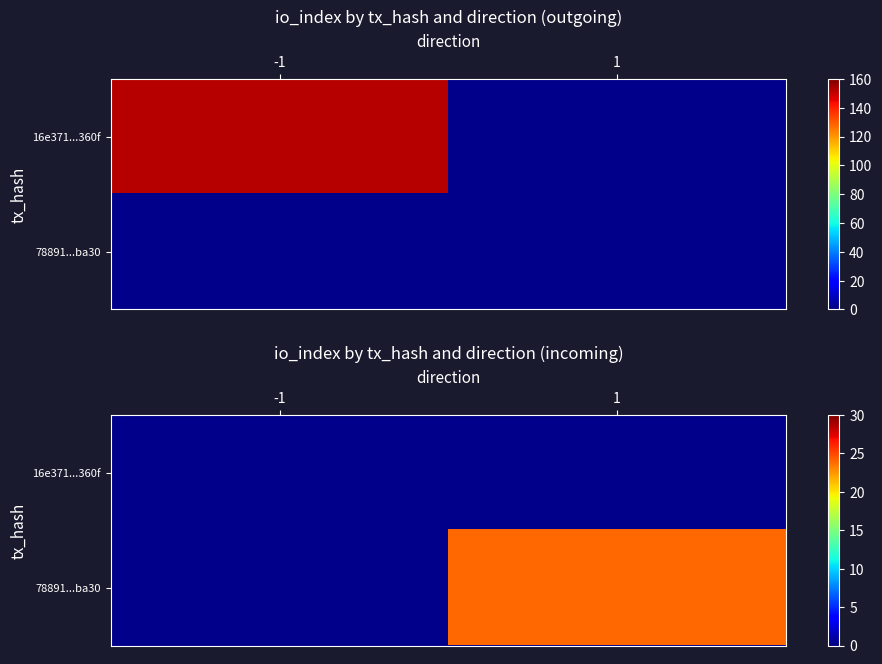

Is the value of 16e371...360f at 1 greater than the value of 78891...ba30 at 1?

No